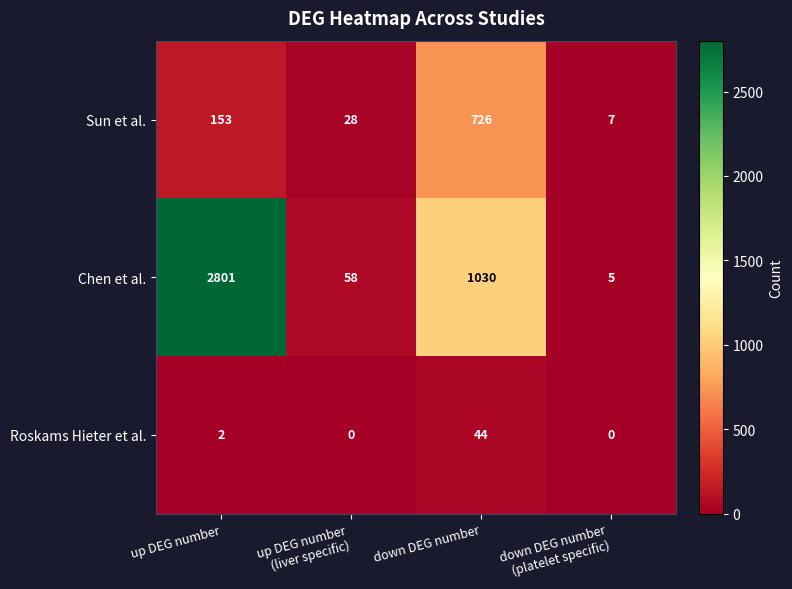

What is the difference between the second highest and minimum values in the Sun et al. series?

146